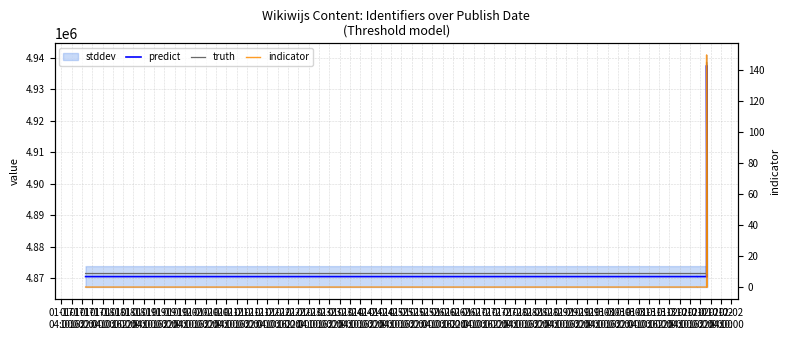

At which category does the chart reach its peak across all series?

01-18
16:00